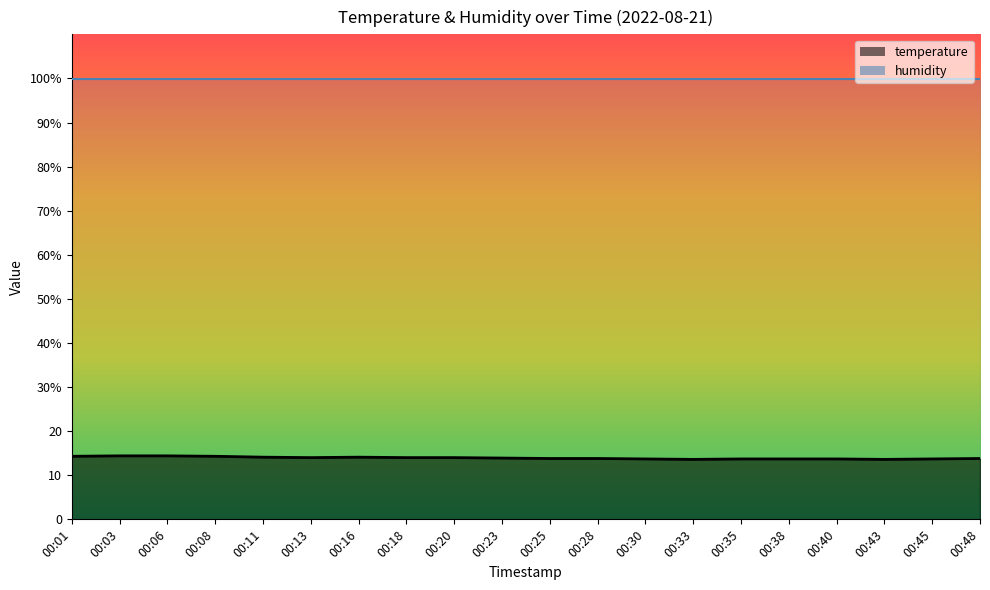

True or false: there are more than 2 points higher than both neighbors.

False